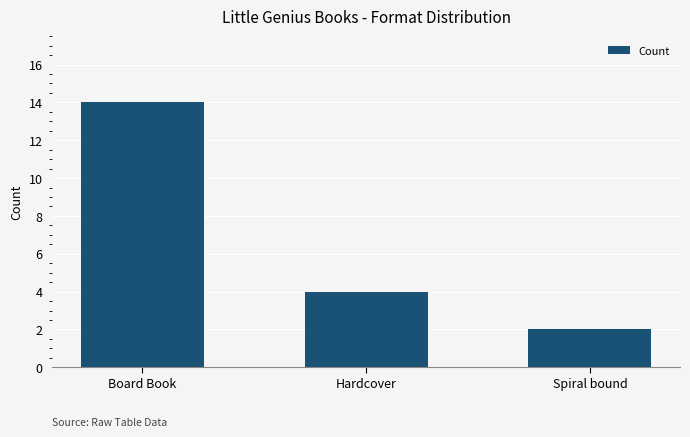

What is the label of the 2nd bar from the right?

Hardcover